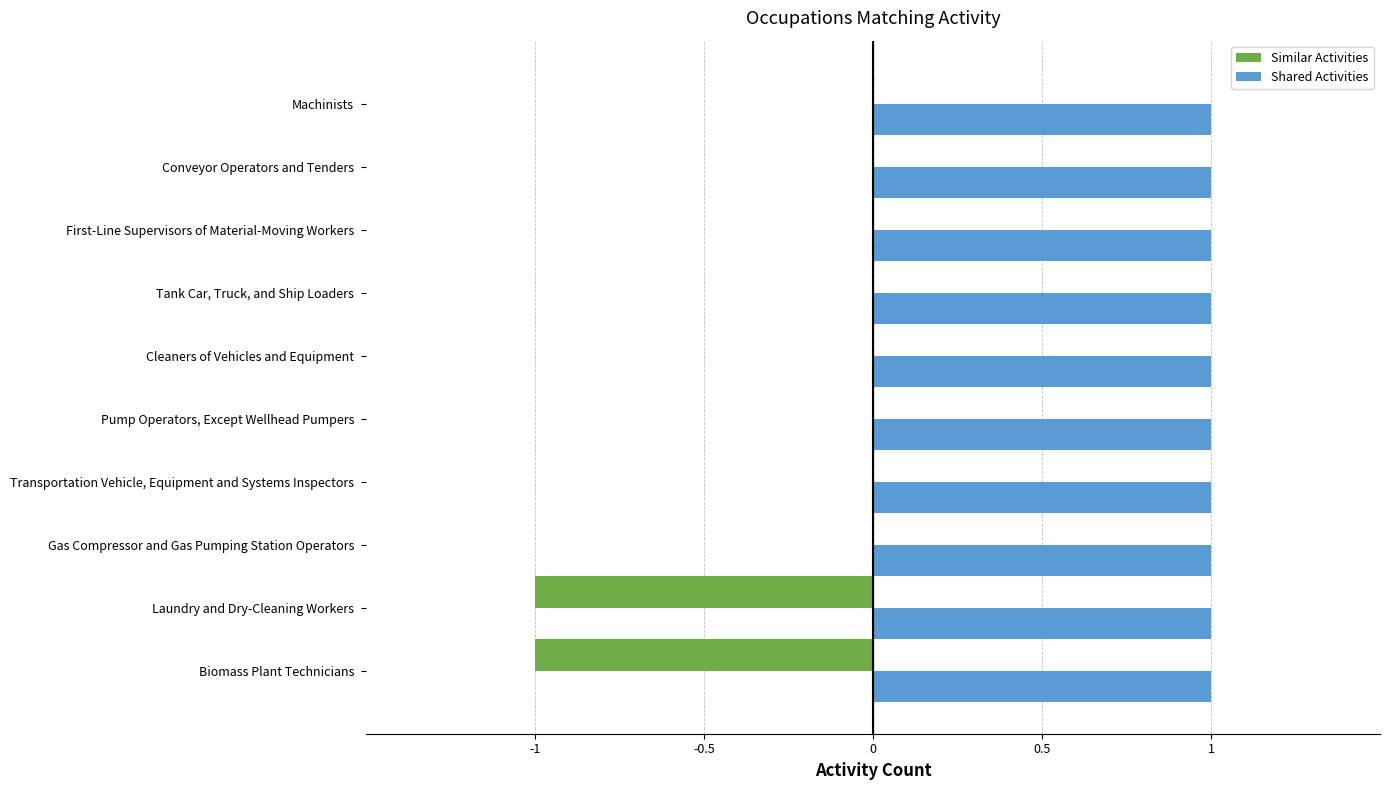

What are all the series names shown in the legend?

Similar Activities, Shared Activities